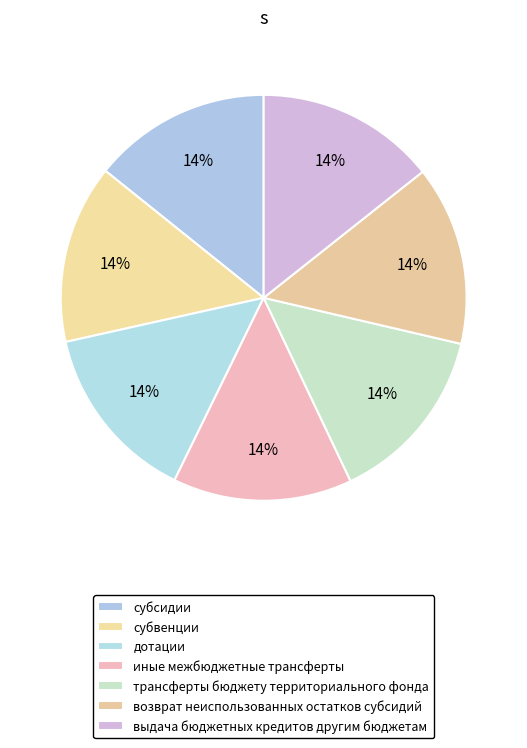

How many slices are in this pie chart?

7